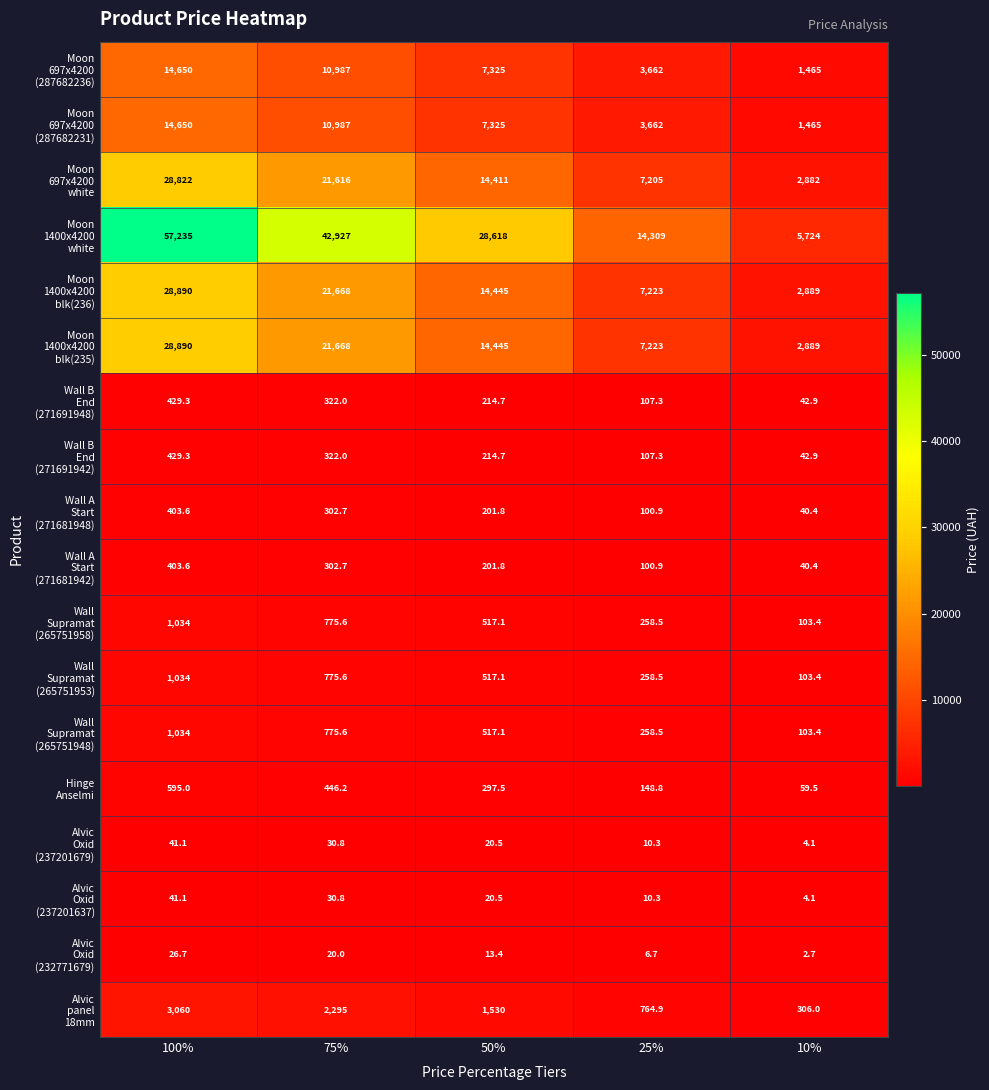

Which label corresponds to the largest value in the chart?

100%